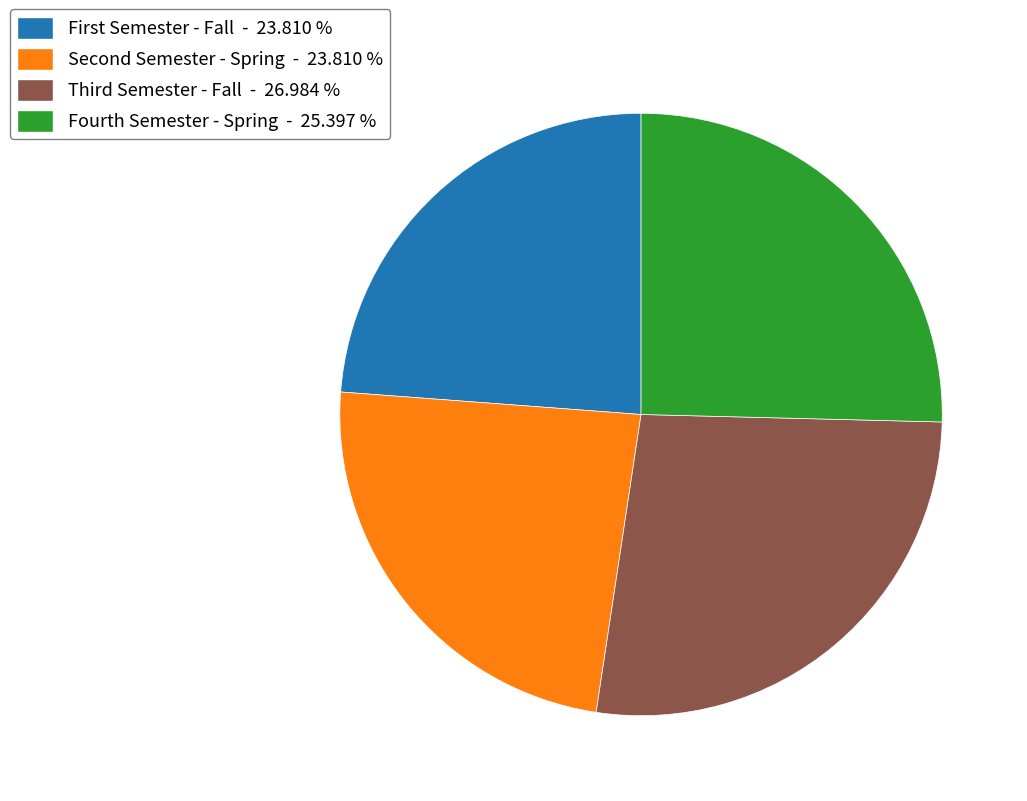

What is the largest slice in the pie chart?

Third Semester - Fall - 26.984 %